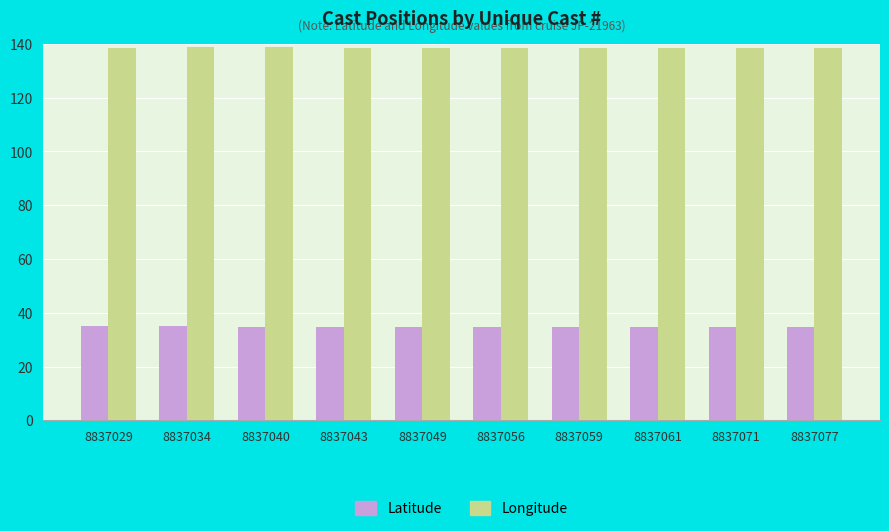

How many distinct data groups are displayed?

2